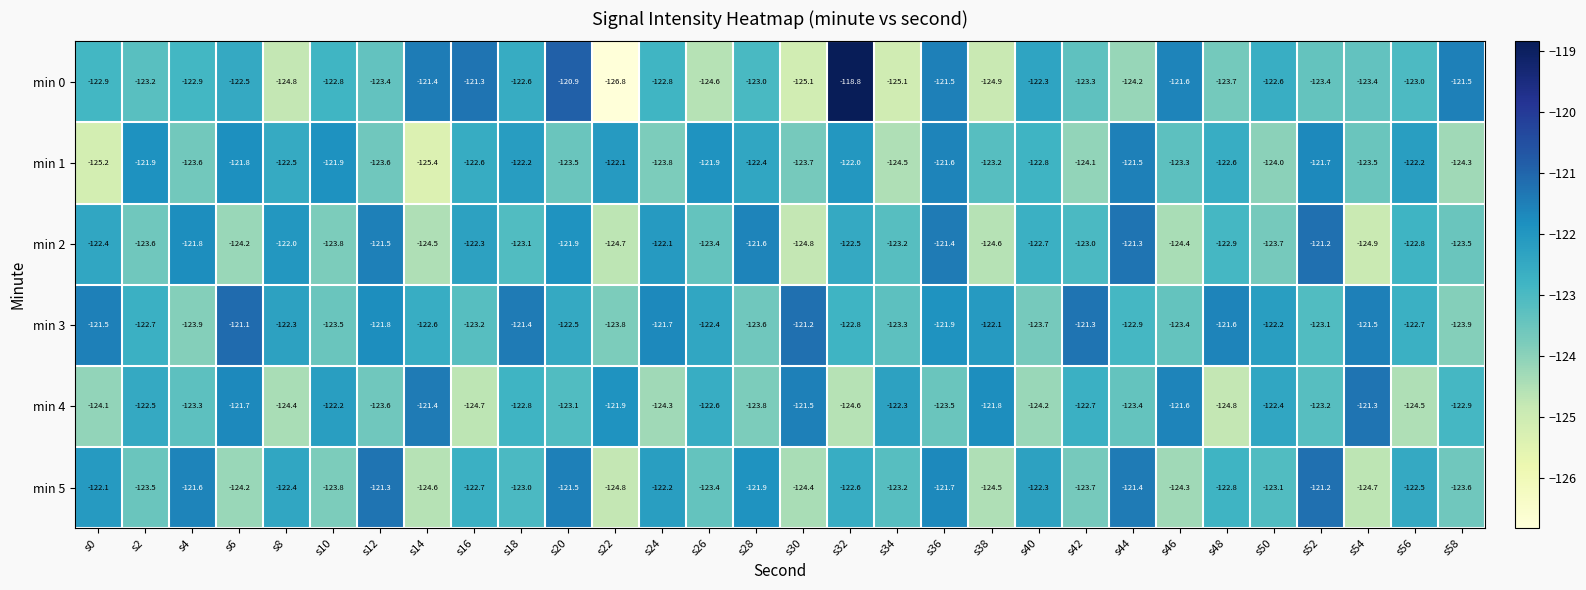

How many values in the min 5 series are below -122?

23